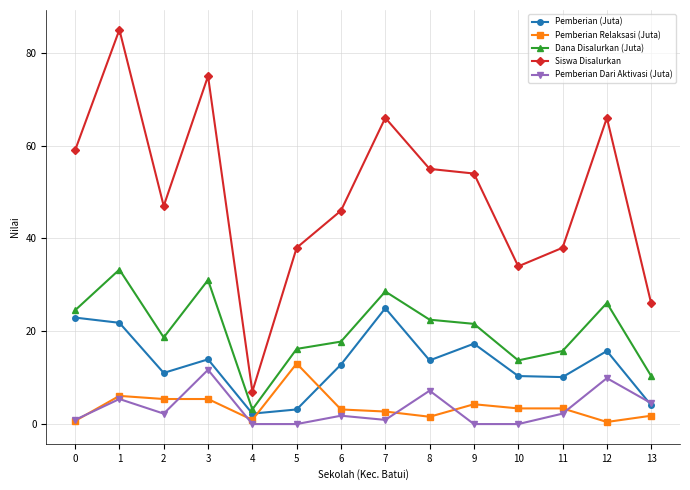

Which series changed the most between 2 and 7?

Siswa Disalurkan